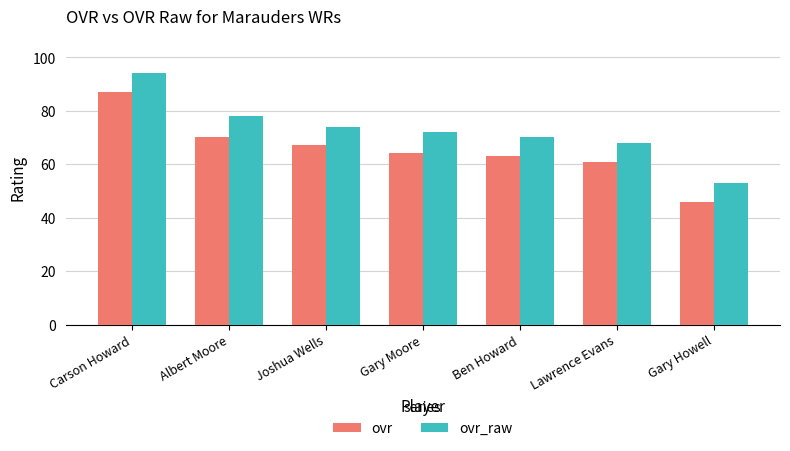

Are the bars grouped side by side (vs. stacked)?

Yes